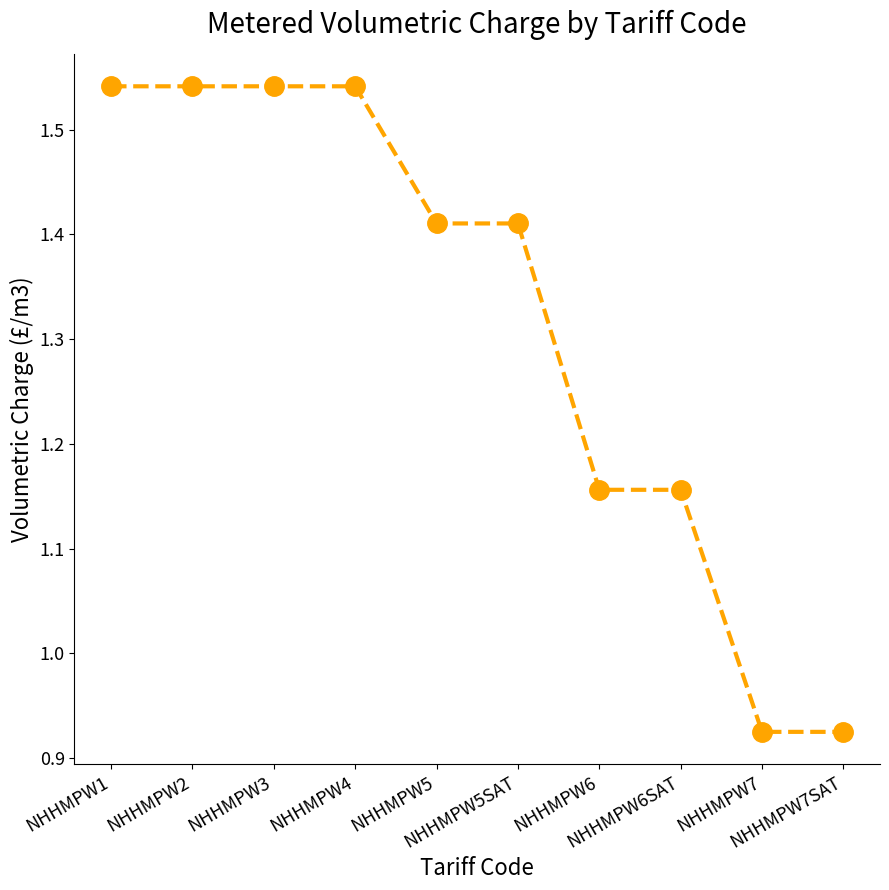

What is the difference between the maximum and second lowest values?

0.6